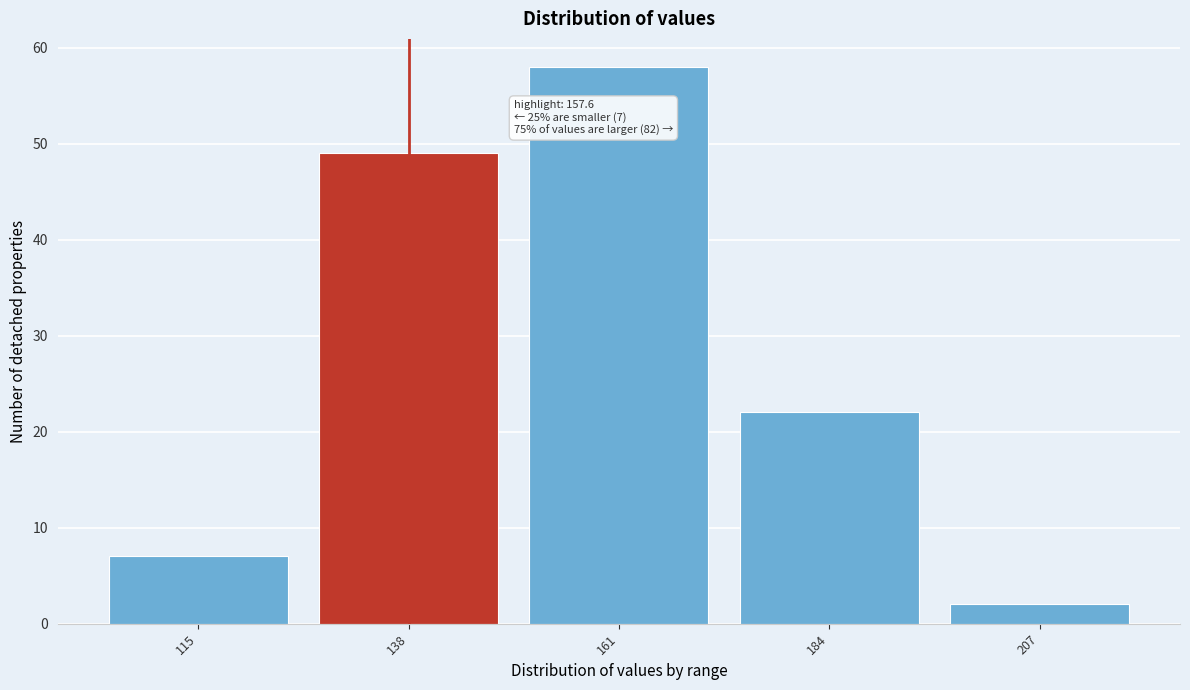

Reading left to right, extract all data points from this chart.

115=7	138=49	161=58	184=22	207=2